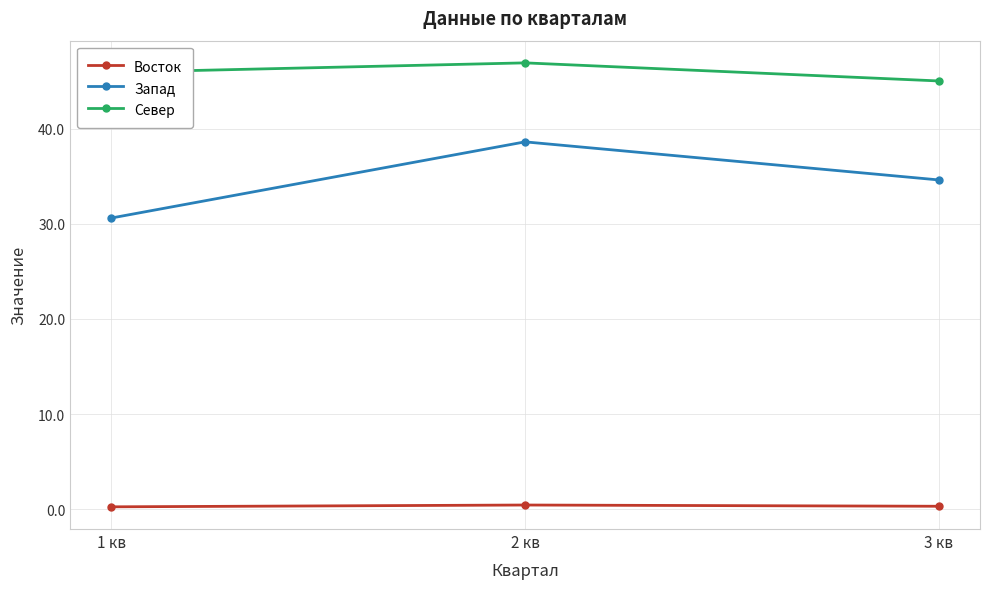

Where is Запад nearest to the value 34?

3 кв